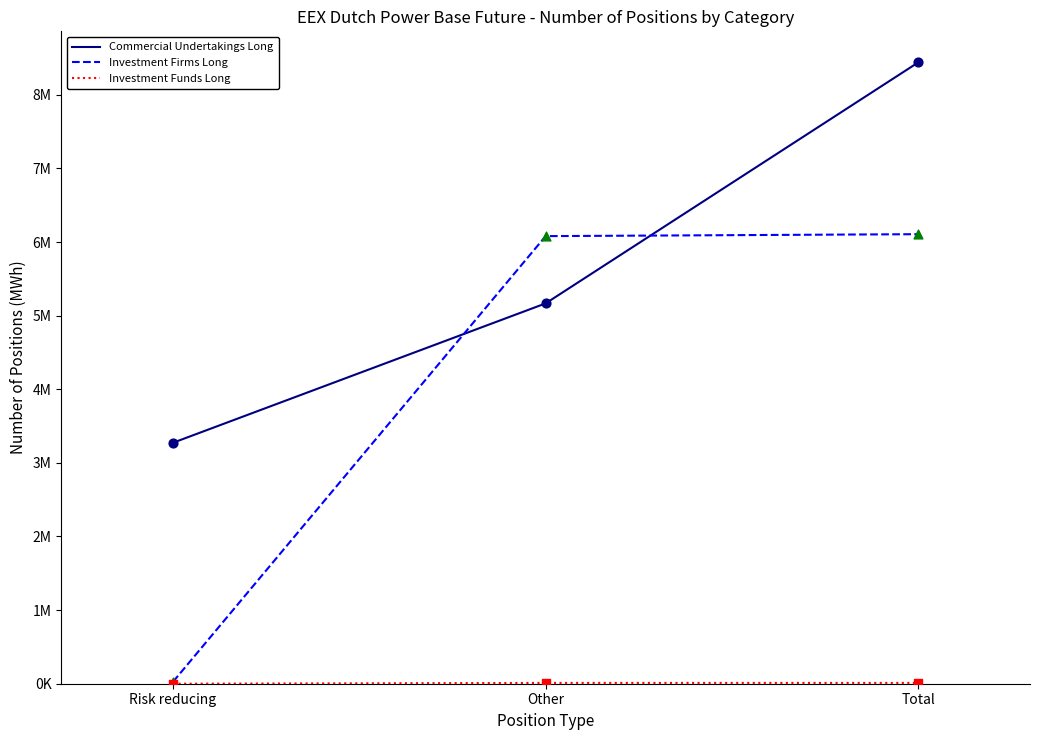

Is this an area chart (filled region under the line)?

No